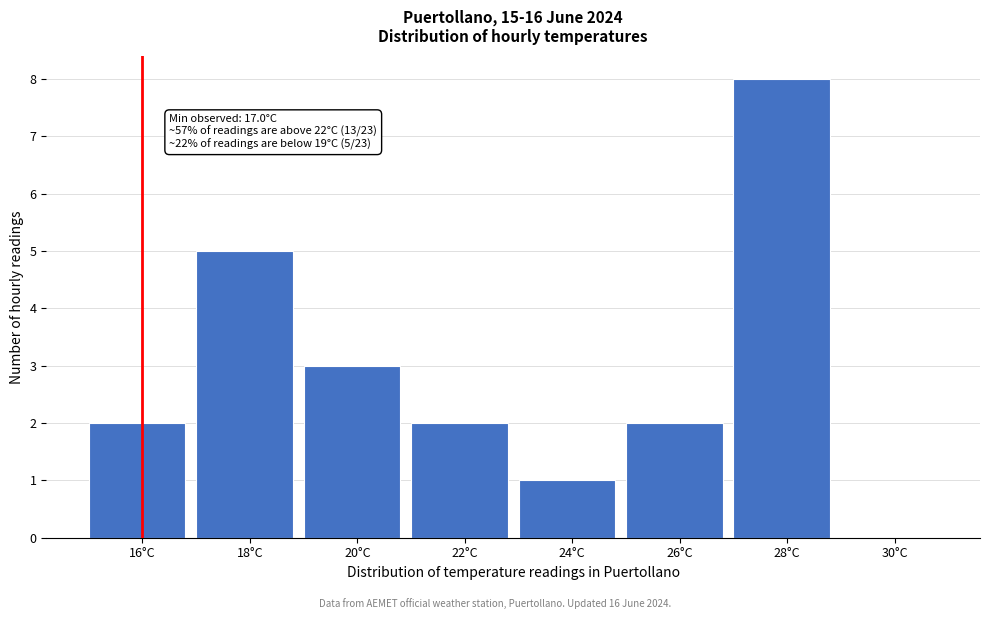

Reading right to left, transcribe all the data shown in this chart.

30°C=0	28°C=8	26°C=2	24°C=1	22°C=2	20°C=3	18°C=5	16°C=2